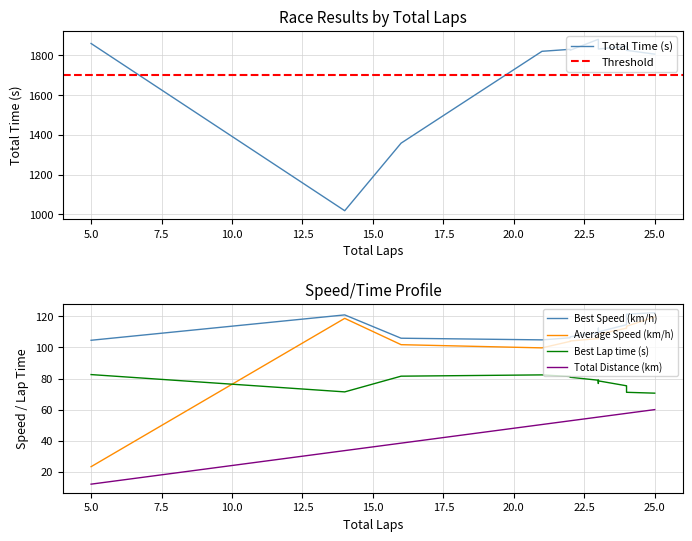

At which category does the chart reach its peak across all series?

23